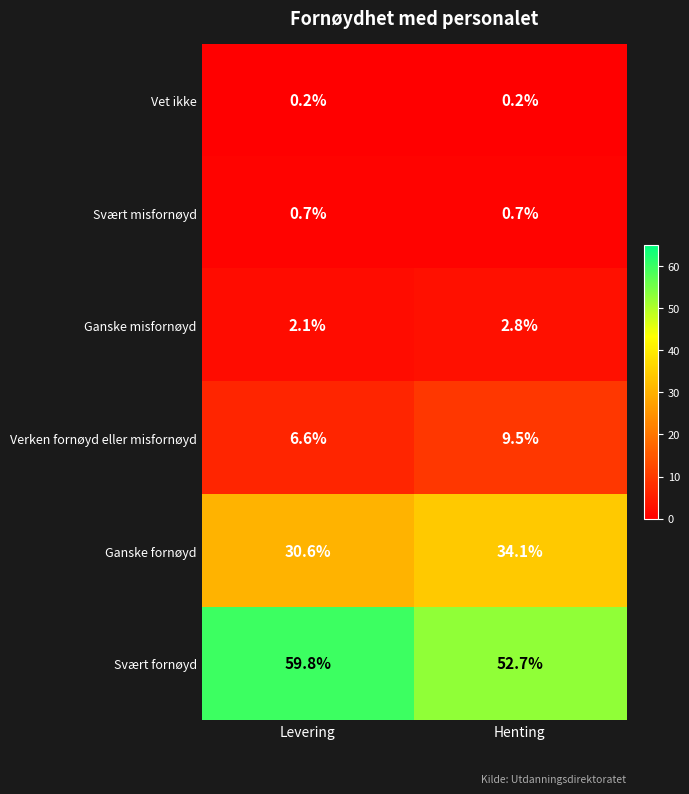

Is the value of Ganske fornøyd at Levering greater than the value of Vet ikke at Levering?

Yes